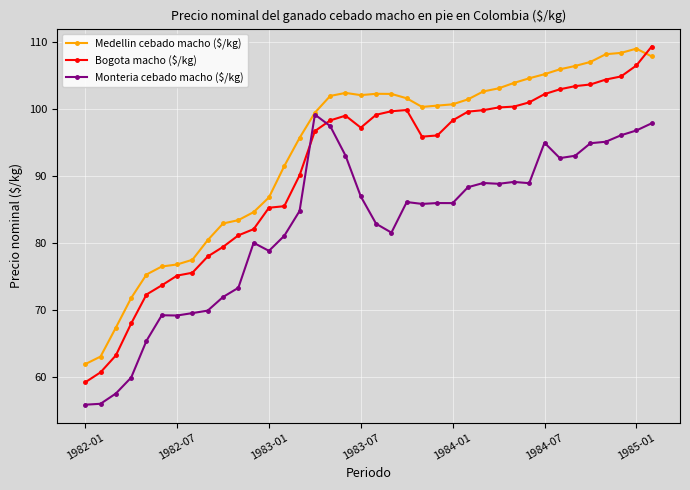

Which series has the largest range (max minus min)?

Bogota macho ($/kg)